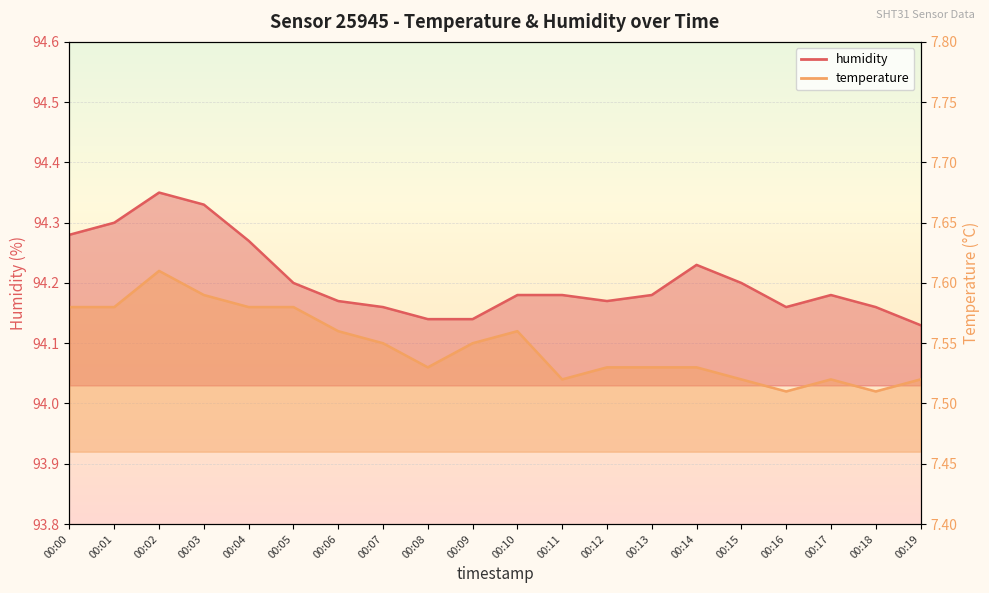

At how many categories does at least one series exceed 74?

20